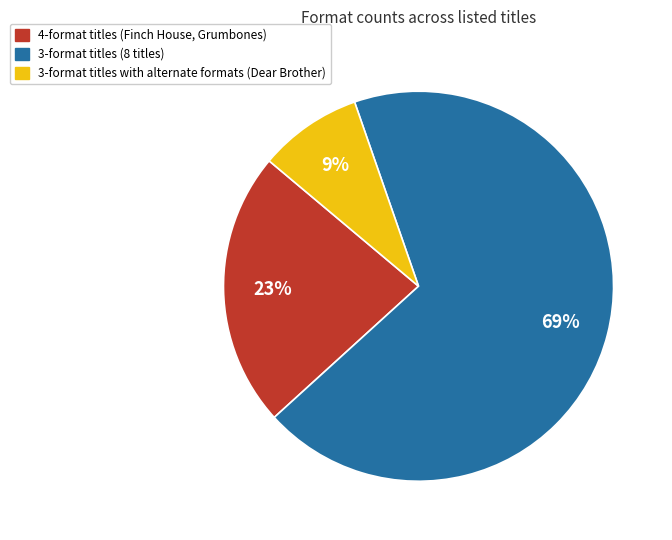

Is there any slice that represents more than half of the pie?

Yes